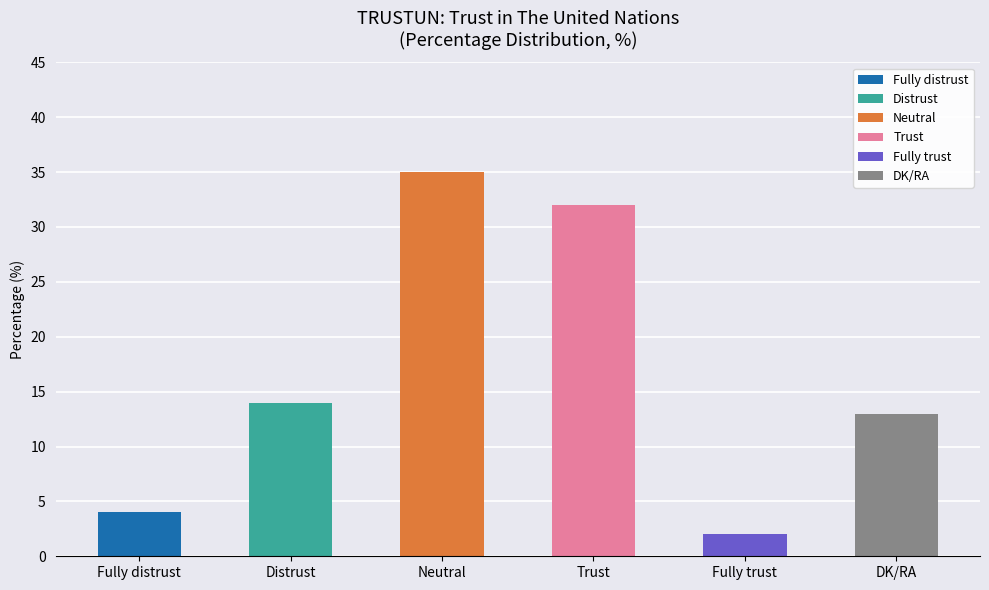

What is the difference between the maximum and minimum values?

33